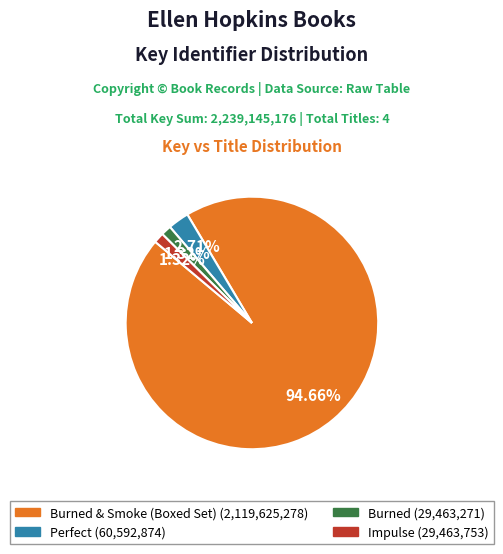

Is there any slice that represents more than half of the pie?

Yes